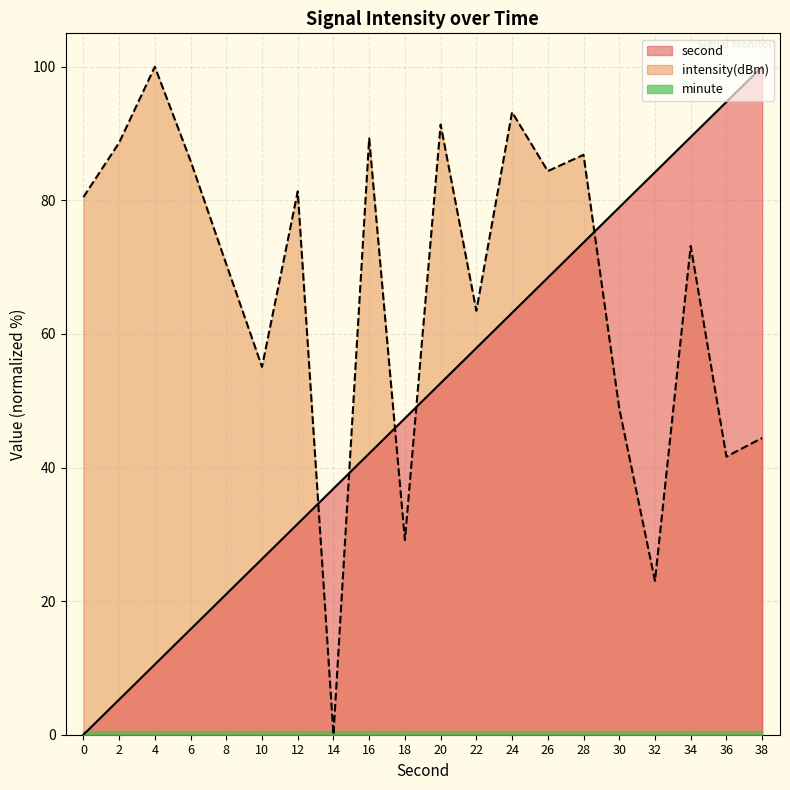

Between 22 and 2, which is larger?

22